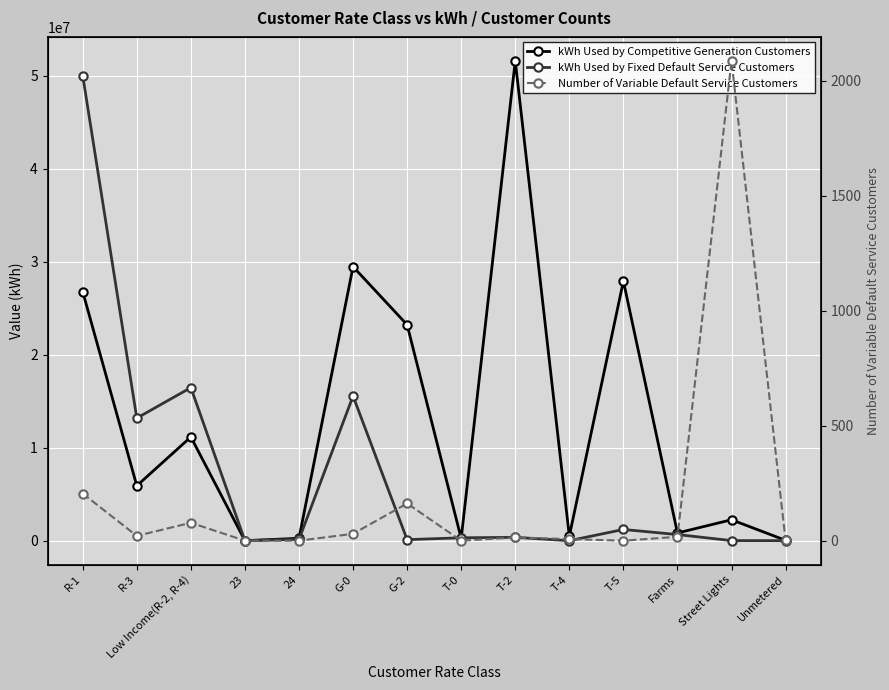

What is the label of the 4th point from the left?

23